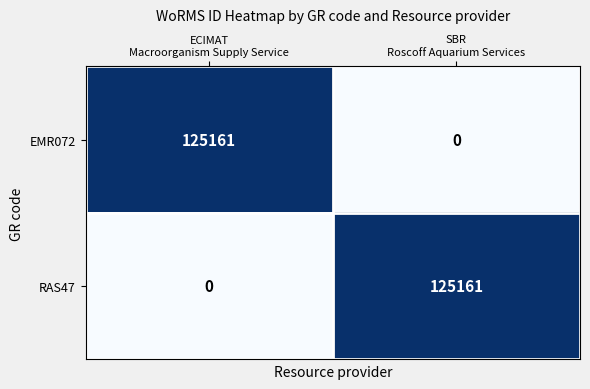

Reading right to left, list all the values displayed in this chart.

EMR072: 0	125161
RAS47: 125161	0